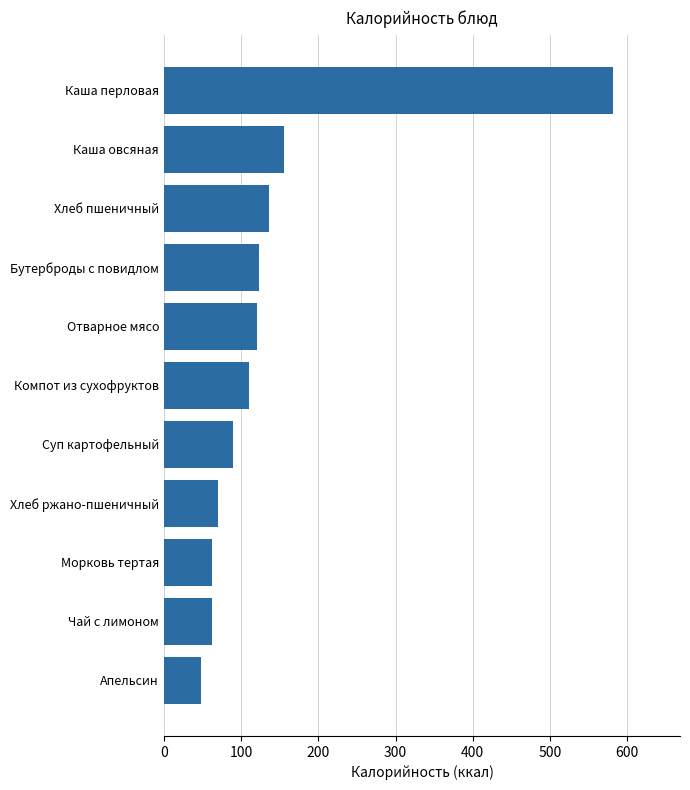

What is the value of the 5th bar from the top?

120.0